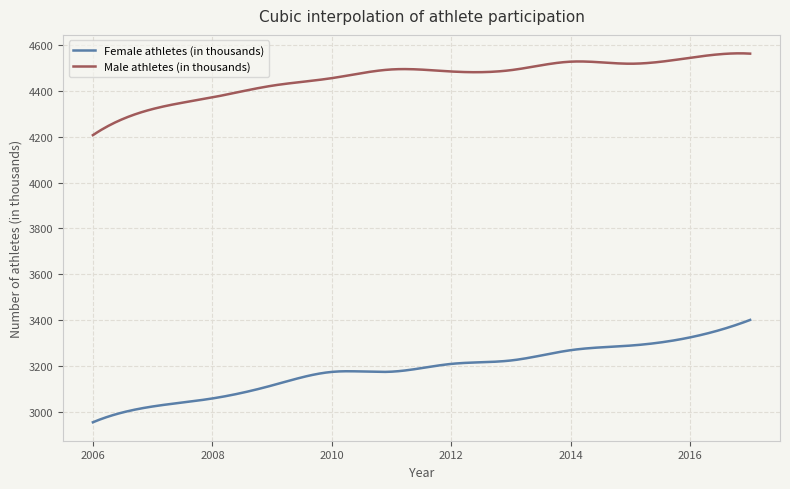

Which series has the largest range (max minus min)?

Female athletes (in thousands)